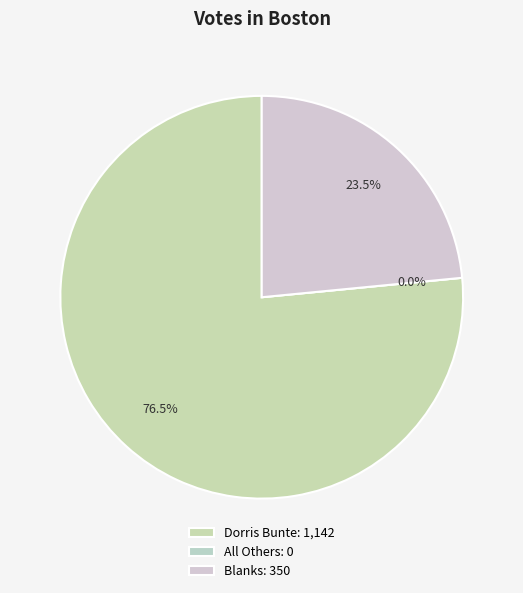

Which has a higher value, Dorris Bunte or All Others?

Dorris Bunte